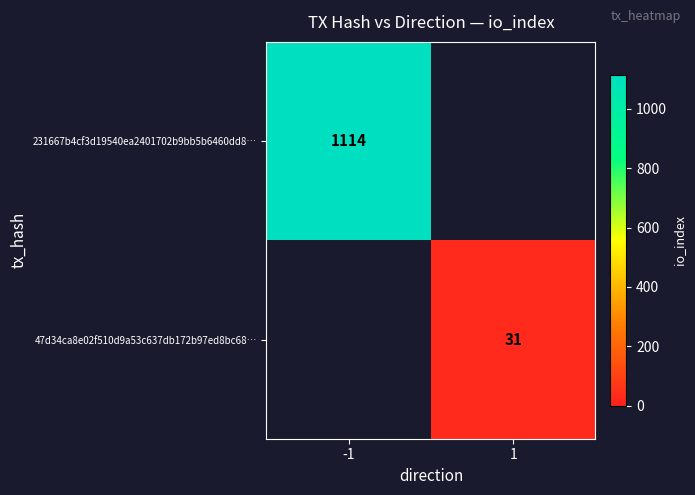

The value of 47d34ca8e02f510d9a53c637db172b97ed8bc68… at 1 is 20. True or false?

False